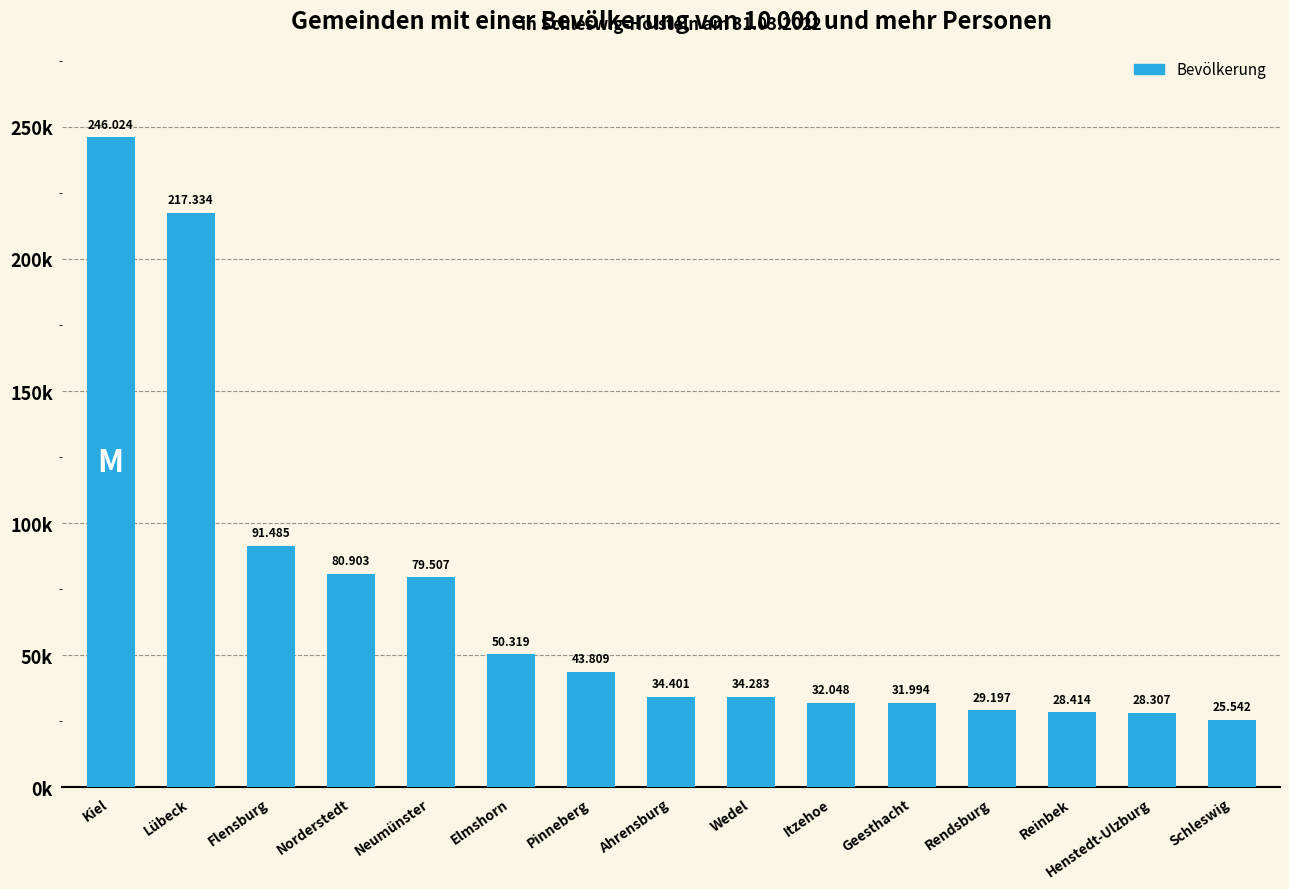

Reading right to left, extract all data points from this chart.

25542	28307	28414	29197	31994	32048	34283	34401	43809	50319	79507	80903	91485	217334	246024